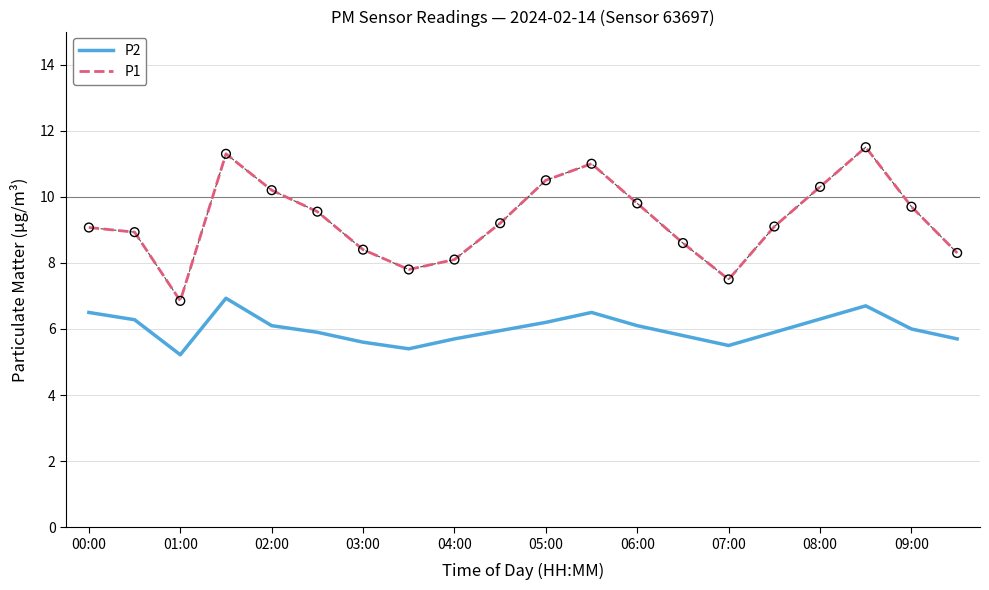

Which series has the widest spread of values?

P1